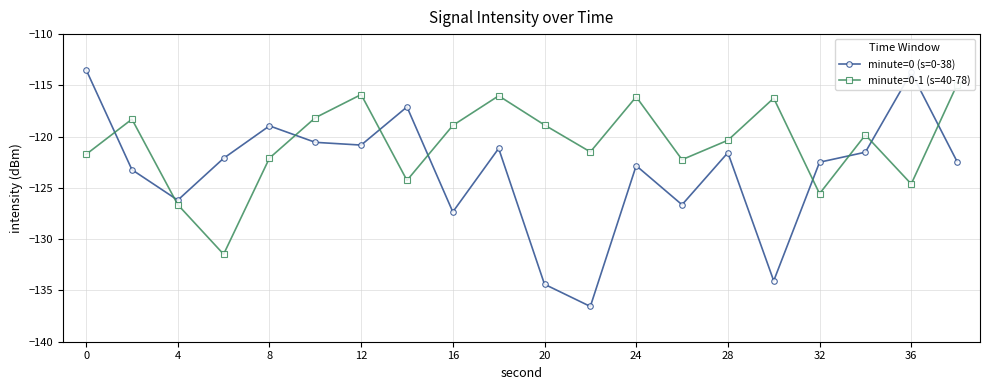

What is the maximum value shown in the chart?

-113.5